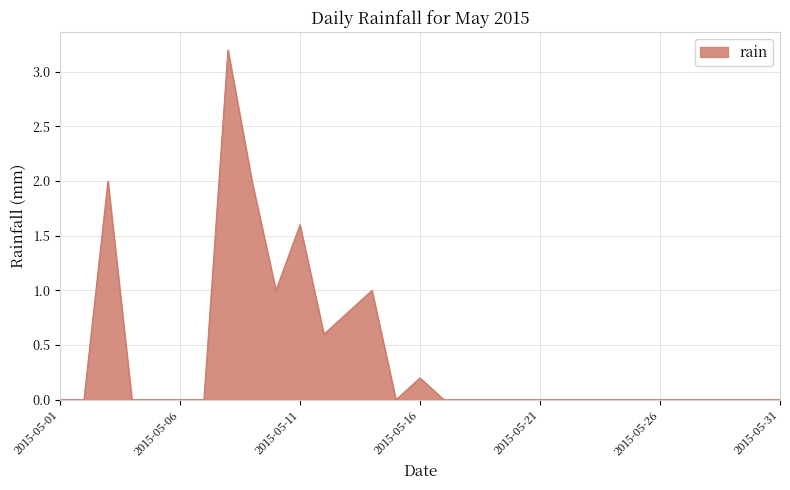

What is the maximum value shown in the chart?

3.2